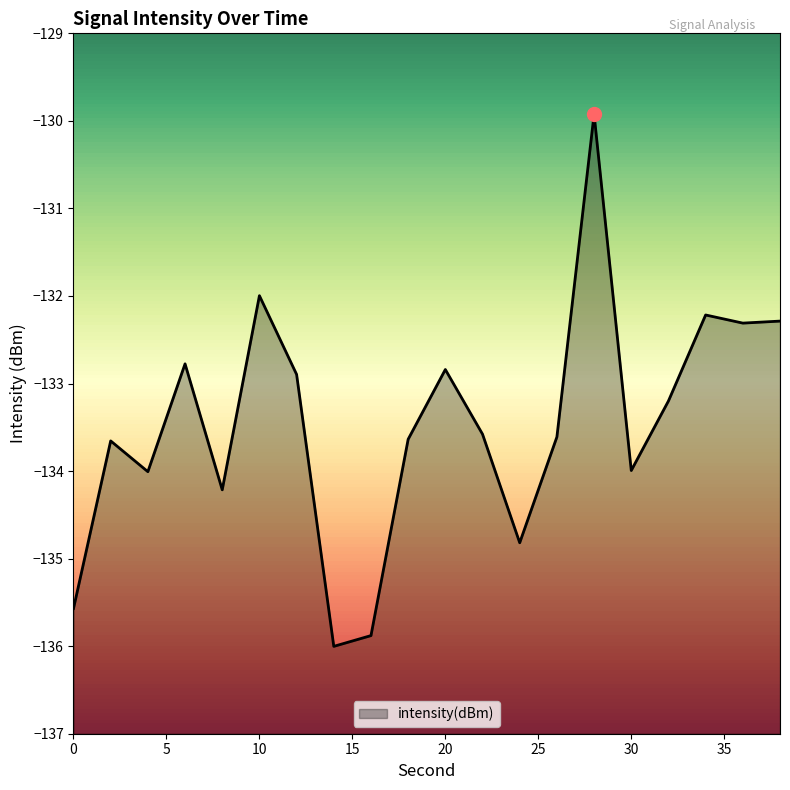

Is it true that the value at 36 is -203.2?

False